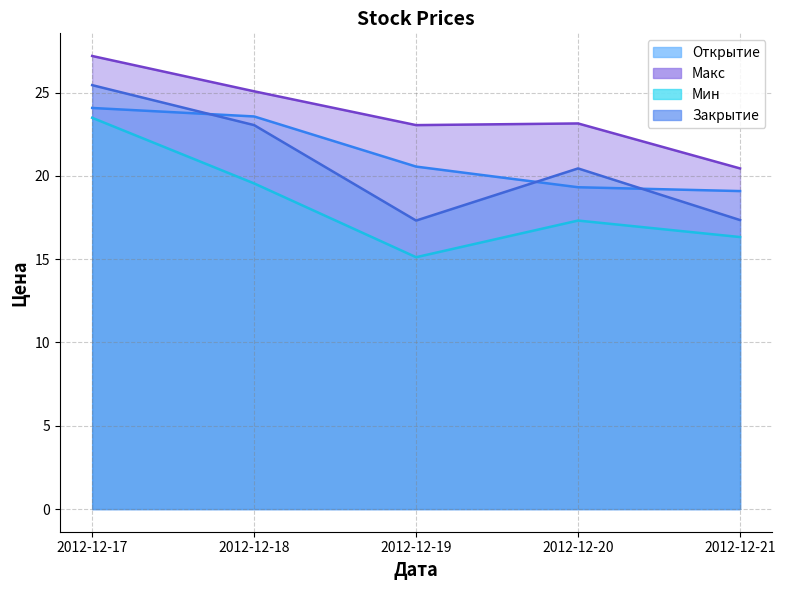

Reading right to left, what are all the values shown in this chart?

Открытие: 19.1	19.3	20.6	23.6	24.1
Макс: 20.4	23.1	23.1	25.1	27.2
Мин: 16.3	17.3	15.1	19.6	23.5
Закрытие: 17.4	20.4	17.3	23.1	25.4